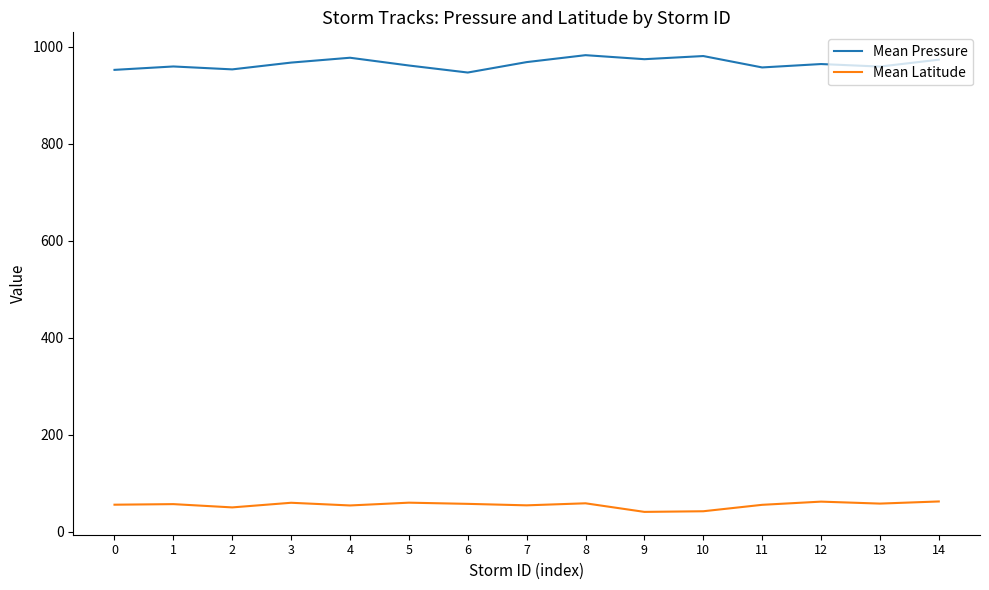

Which series has the widest spread of values?

Mean Pressure